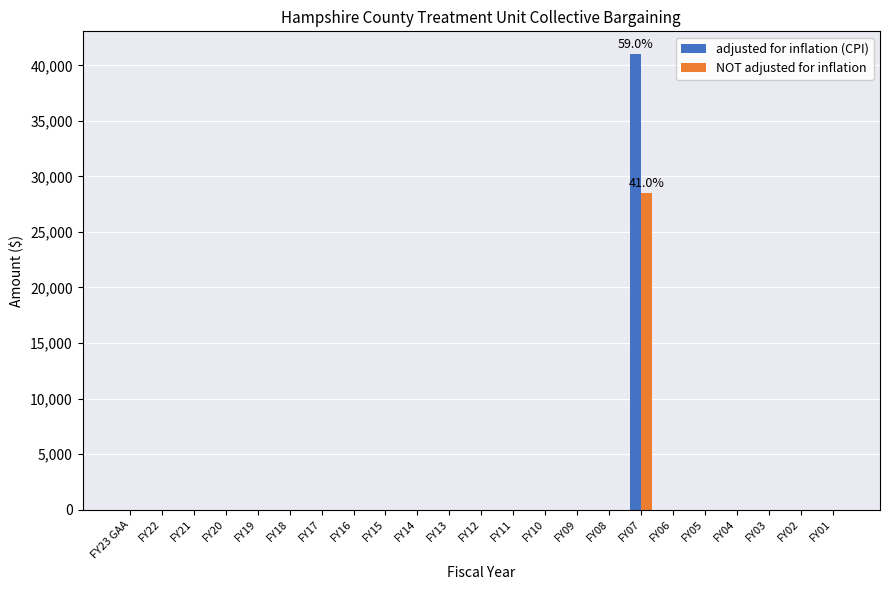

Reading left to right, what are all the values shown in this chart?

adjusted for inflation (CPI): 0	0	0	0	0	0	0	0	0	0	0	0	0	0	0	0	41012	0	0	0	0	0	0
NOT adjusted for inflation: 0	0	0	0	0	0	0	0	0	0	0	0	0	0	0	0	28495	0	0	0	0	0	0